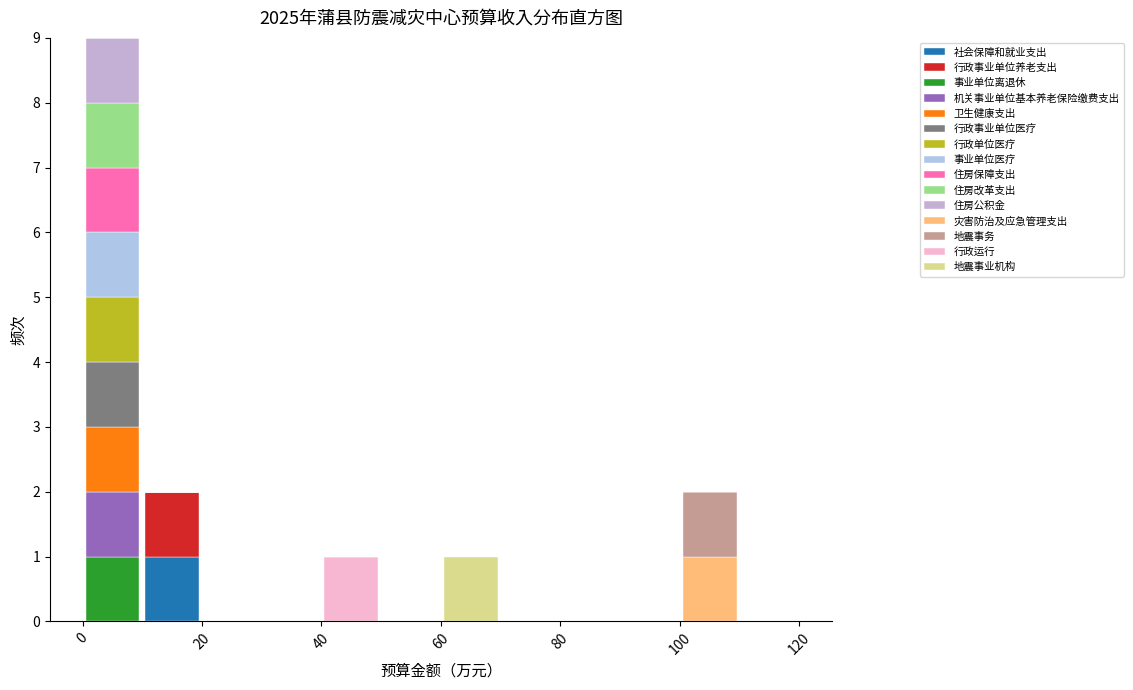

Reading left to right, list every stacked bar in this chart as the range it spans on the x-axis followed by its total height. The values are not printed on the chart, so give them approximately, as read against the axis.

0 to 10: 9
10 to 20: 2
20 to 30: 0
30 to 40: 0
40 to 50: 1
50 to 60: 0
60 to 70: 1
70 to 80: 0
80 to 90: 0
90 to 100: 0
100 to 110: 2
110 to 120: 0